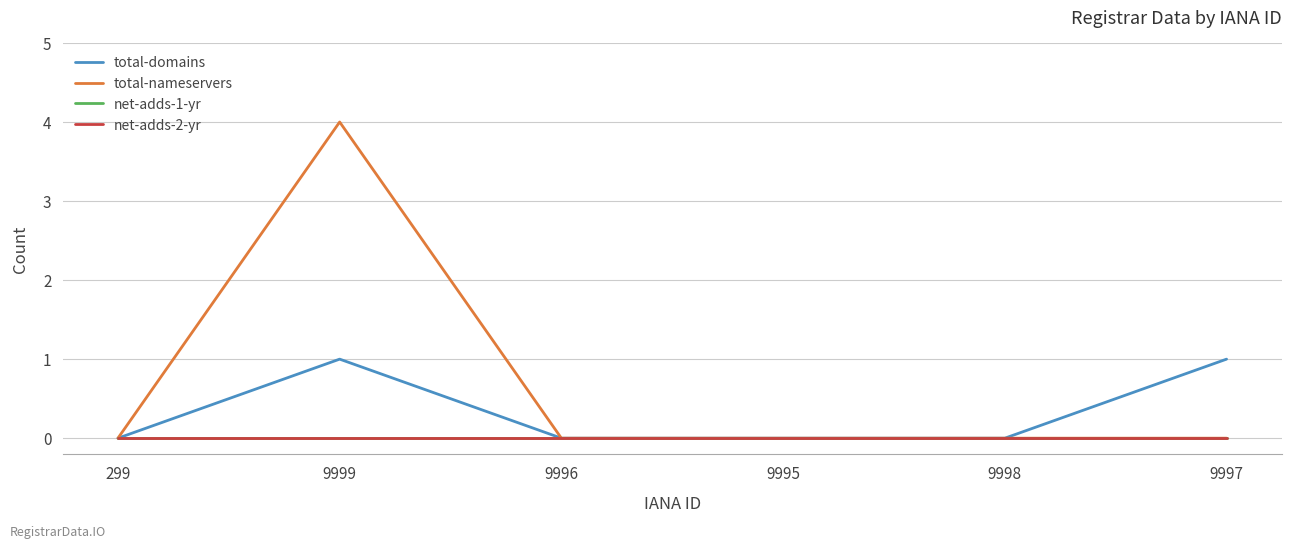

Is the value of total-domains at 9996 greater than the value of net-adds-2-yr at 9995?

No